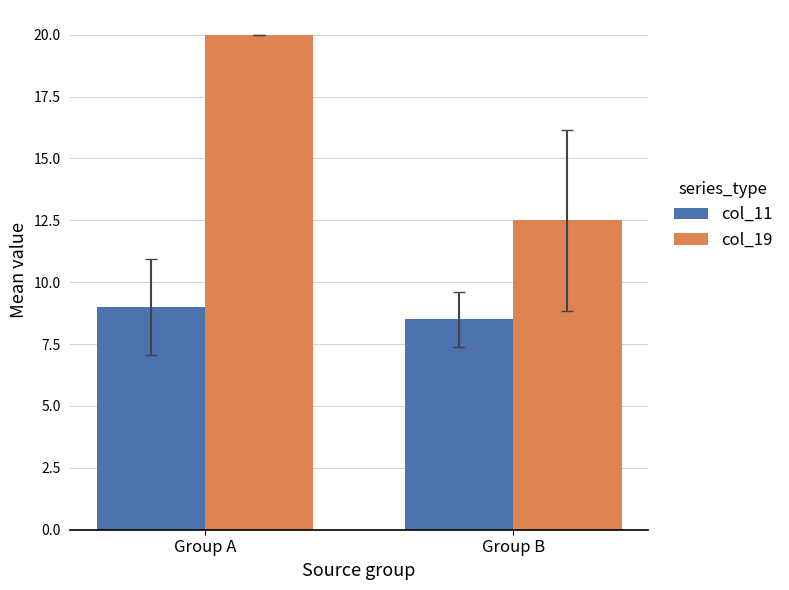

The col_19 series shows 12.5 at Group B. True or false?

True